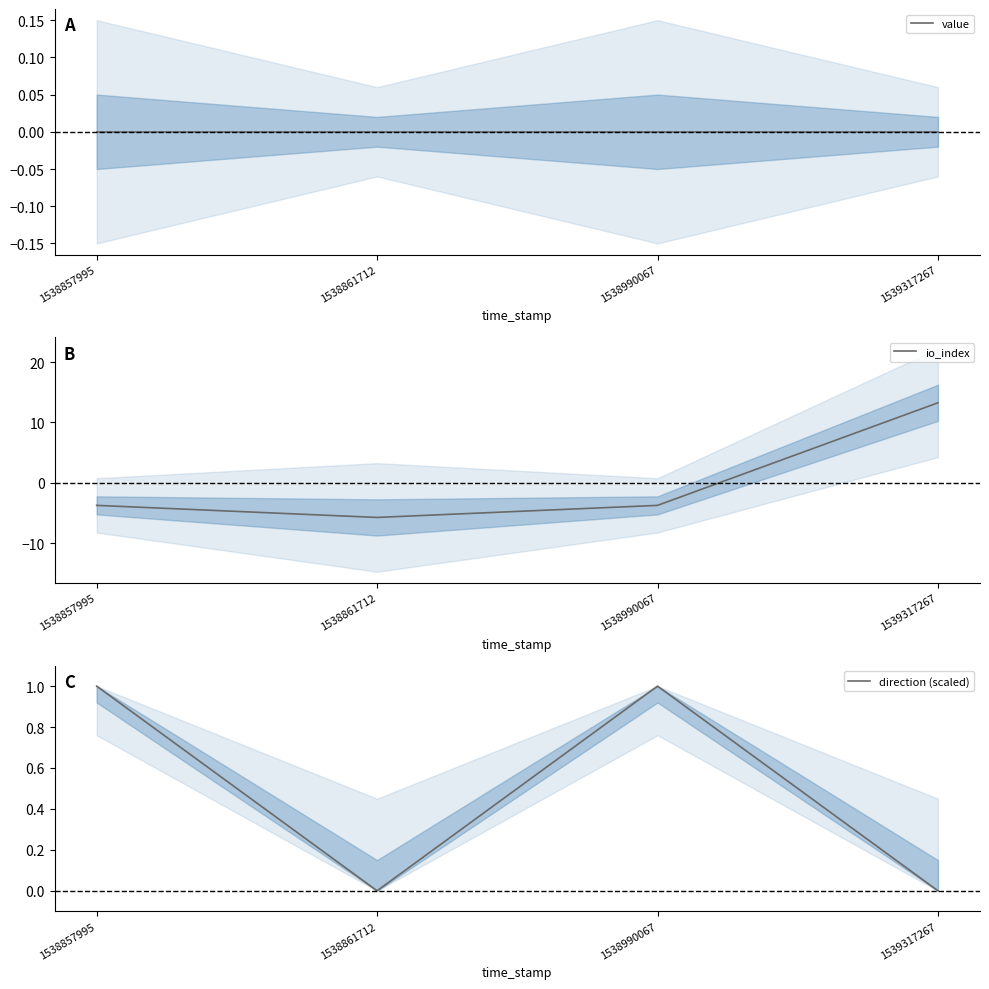

How many data points does each series have?

4